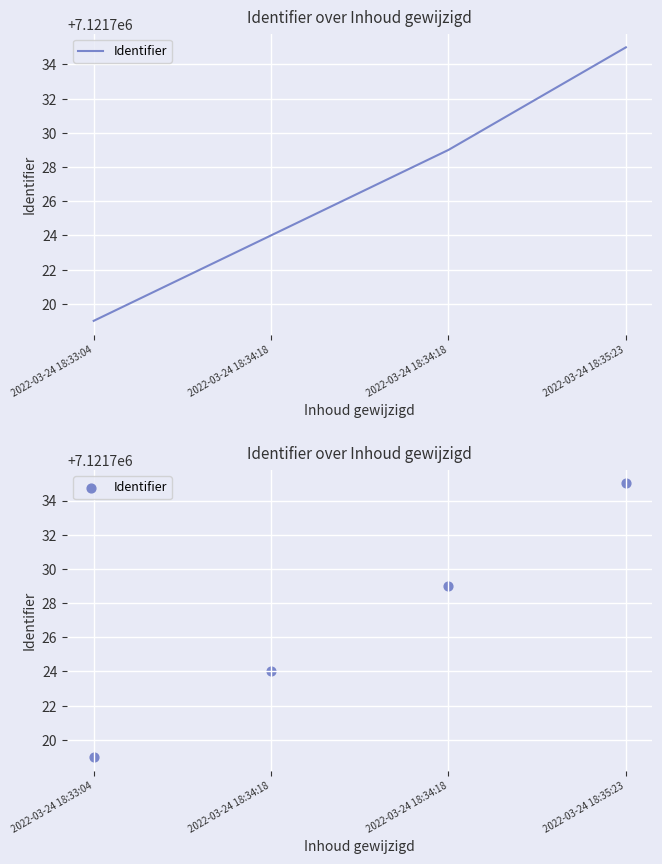

What is the change in value from 2022-03-24 18:33:04 to 2022-03-24 18:35:23?

+16